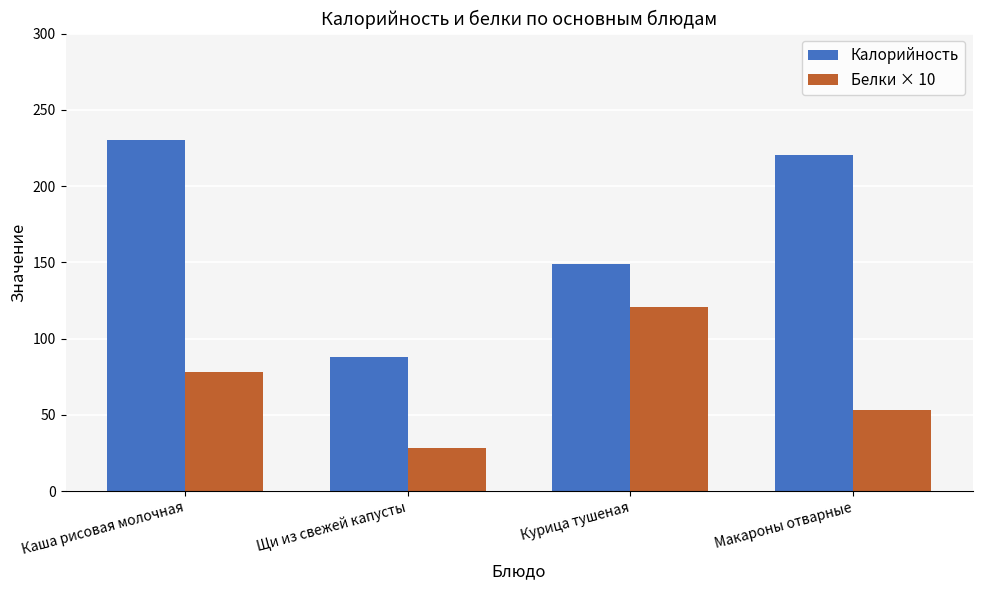

At which category does the chart reach its minimum across all series?

Щи из свежей капусты